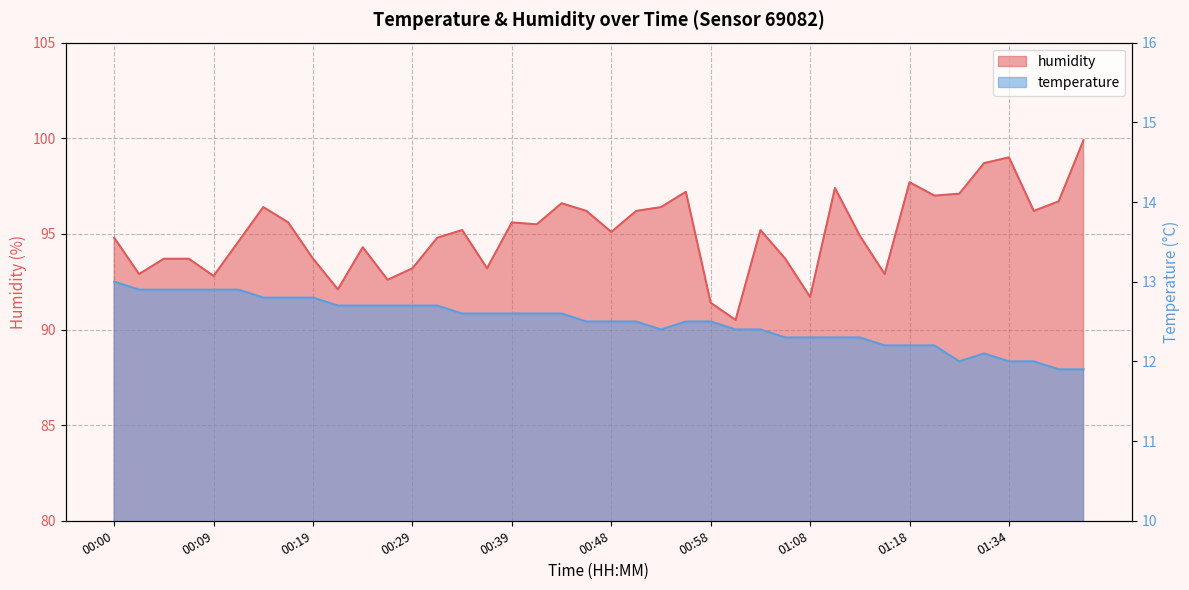

Which series changed the most between 00:02 and 00:36?

temperature